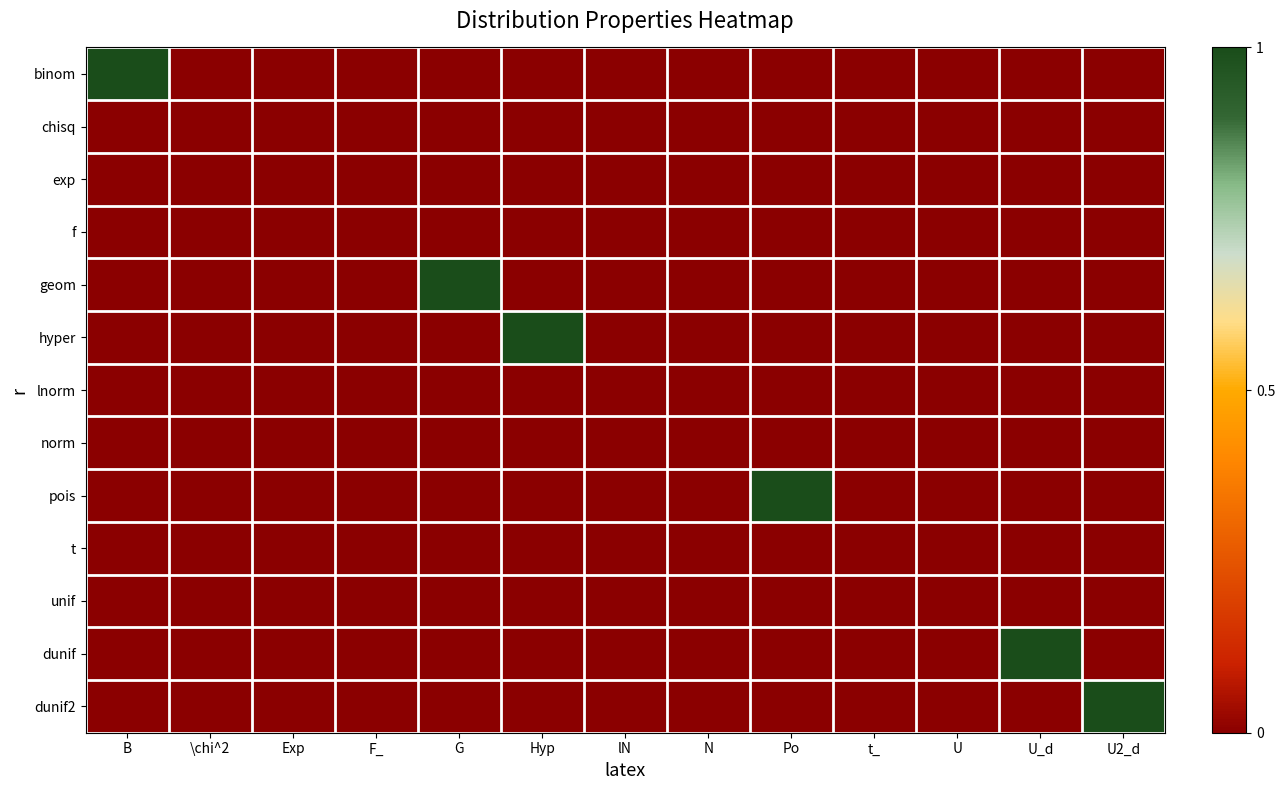

Reading right to left, transcribe all the data shown in this chart.

binom: U2_d=0	U_d=0	U=0	t_=0	Po=0	N=0	lN=0	Hyp=0	G=0	F_=0	Exp=0	\chi^2=0	B=1
chisq: U2_d=0	U_d=0	U=0	t_=0	Po=0	N=0	lN=0	Hyp=0	G=0	F_=0	Exp=0	\chi^2=0	B=0
exp: U2_d=0	U_d=0	U=0	t_=0	Po=0	N=0	lN=0	Hyp=0	G=0	F_=0	Exp=0	\chi^2=0	B=0
f: U2_d=0	U_d=0	U=0	t_=0	Po=0	N=0	lN=0	Hyp=0	G=0	F_=0	Exp=0	\chi^2=0	B=0
geom: U2_d=0	U_d=0	U=0	t_=0	Po=0	N=0	lN=0	Hyp=0	G=1	F_=0	Exp=0	\chi^2=0	B=0
hyper: U2_d=0	U_d=0	U=0	t_=0	Po=0	N=0	lN=0	Hyp=1	G=0	F_=0	Exp=0	\chi^2=0	B=0
lnorm: U2_d=0	U_d=0	U=0	t_=0	Po=0	N=0	lN=0	Hyp=0	G=0	F_=0	Exp=0	\chi^2=0	B=0
norm: U2_d=0	U_d=0	U=0	t_=0	Po=0	N=0	lN=0	Hyp=0	G=0	F_=0	Exp=0	\chi^2=0	B=0
pois: U2_d=0	U_d=0	U=0	t_=0	Po=1	N=0	lN=0	Hyp=0	G=0	F_=0	Exp=0	\chi^2=0	B=0
t: U2_d=0	U_d=0	U=0	t_=0	Po=0	N=0	lN=0	Hyp=0	G=0	F_=0	Exp=0	\chi^2=0	B=0
unif: U2_d=0	U_d=0	U=0	t_=0	Po=0	N=0	lN=0	Hyp=0	G=0	F_=0	Exp=0	\chi^2=0	B=0
dunif: U2_d=0	U_d=1	U=0	t_=0	Po=0	N=0	lN=0	Hyp=0	G=0	F_=0	Exp=0	\chi^2=0	B=0
dunif2: U2_d=1	U_d=0	U=0	t_=0	Po=0	N=0	lN=0	Hyp=0	G=0	F_=0	Exp=0	\chi^2=0	B=0